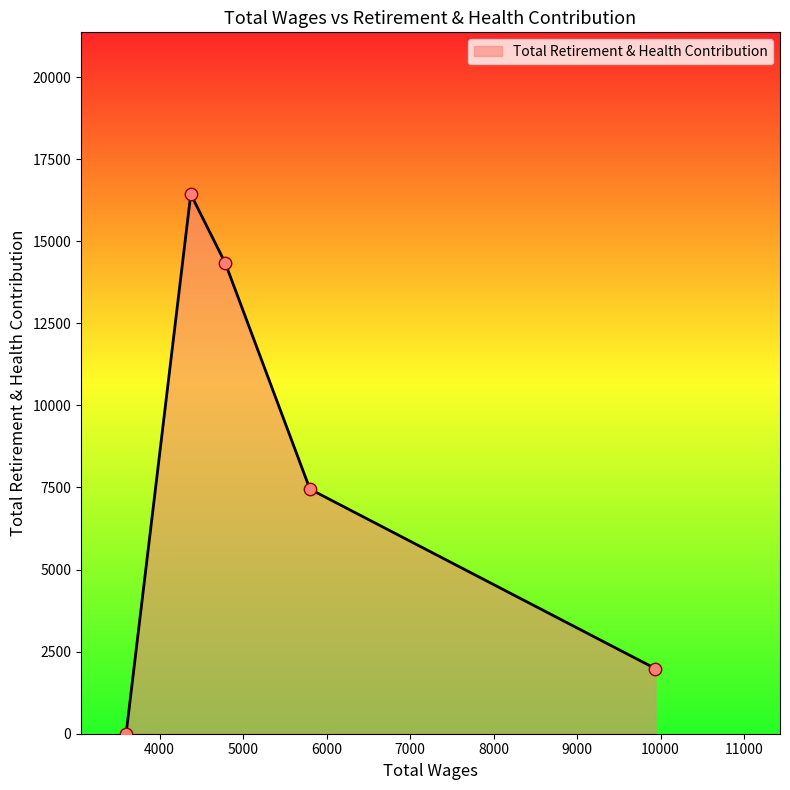

What is the difference between the maximum and minimum values?

16433